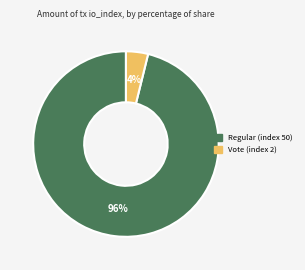

To the nearest percent, what portion does Vote (index 2) represent?

4%